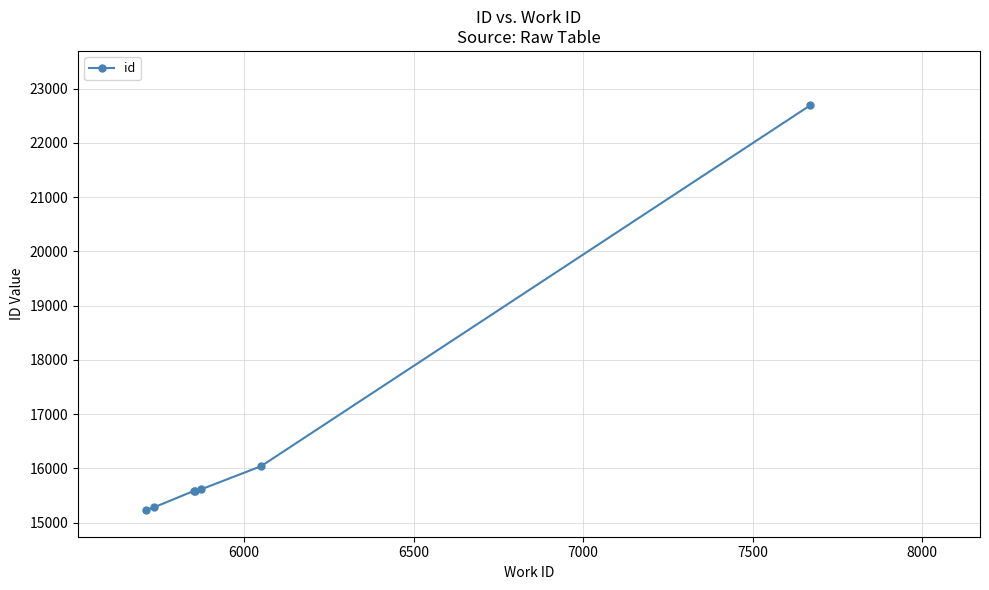

What is the value of the 6th point from the left?

16039